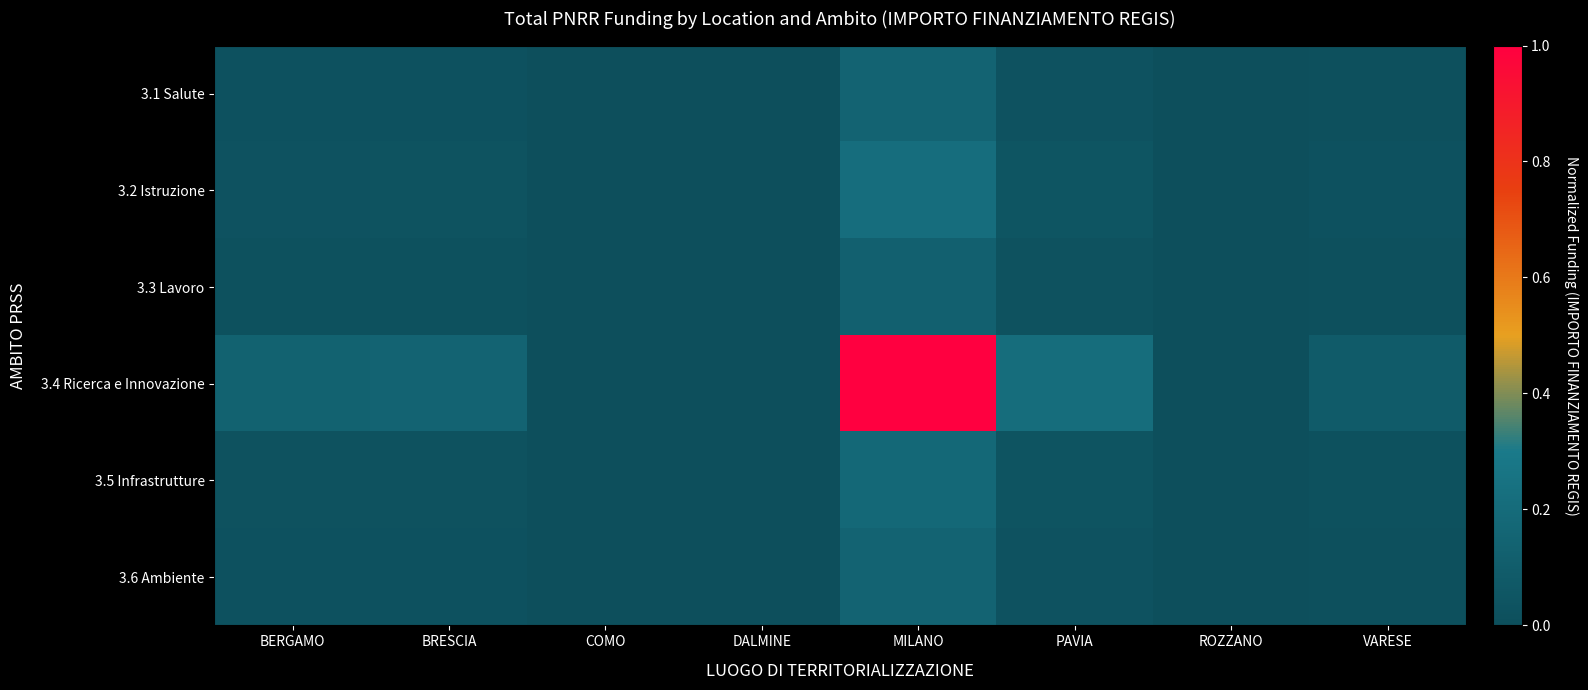

Rank the series by their maximum value, from highest to lowest.

3.4 Ricerca e Innovazione, 3.2 Istruzione, 3.5 Infrastrutture, 3.1 Salute, 3.6 Ambiente, 3.3 Lavoro